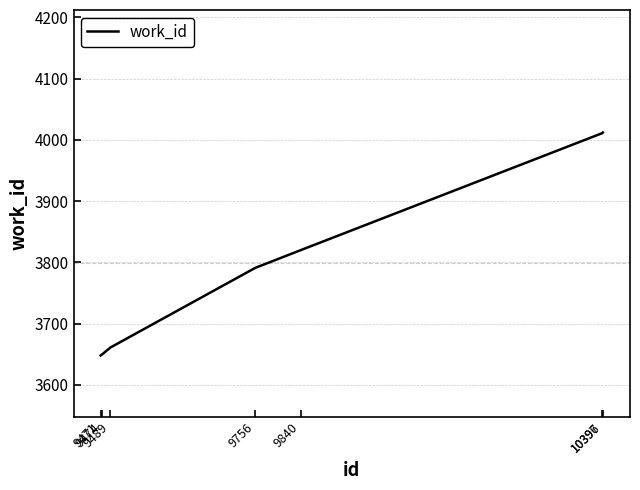

What is the difference between the maximum and minimum values?

364